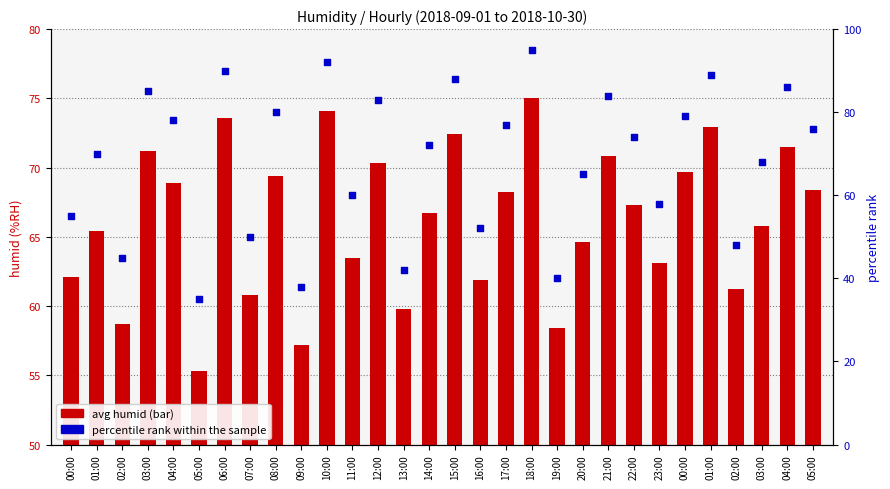

Which series contains the highest Y value?

percentile rank within the sample